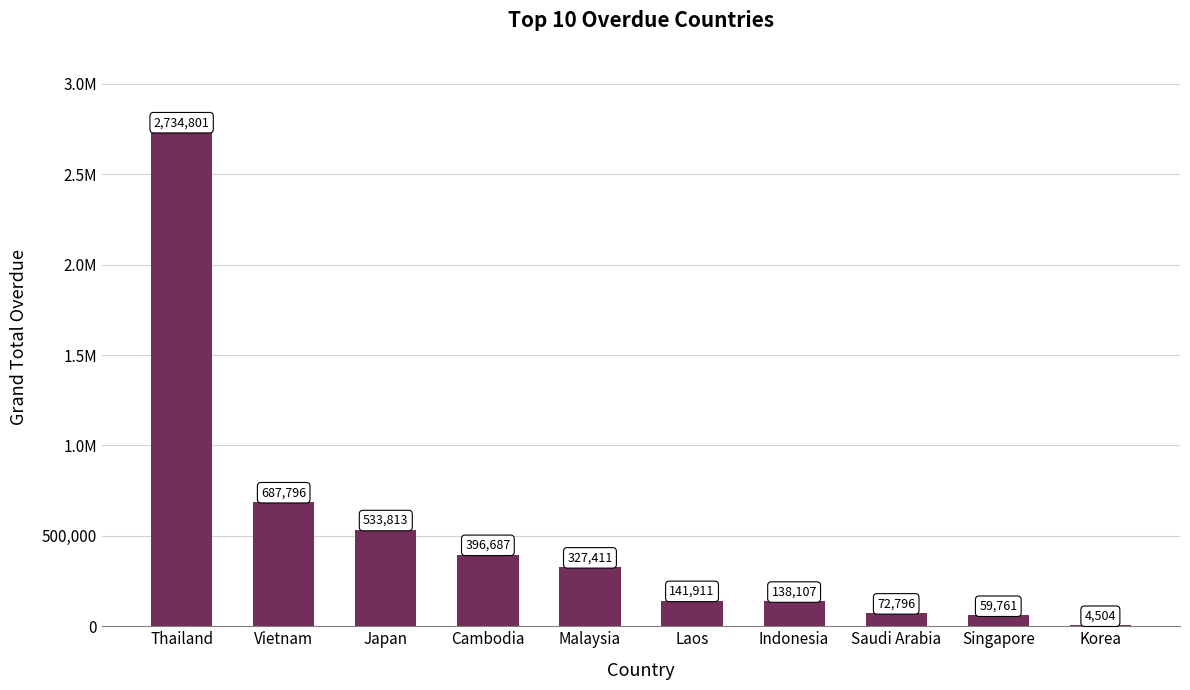

What is the difference between the values at Japan and Singapore?

474051.6